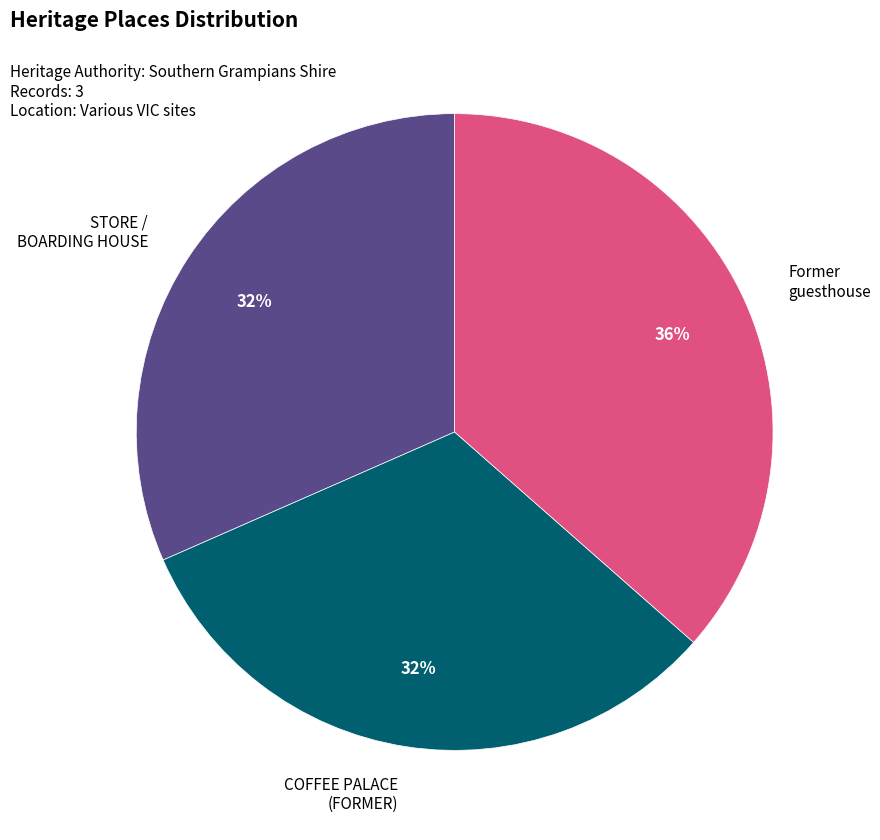

To the nearest percent, what is the average slice percentage?

33%